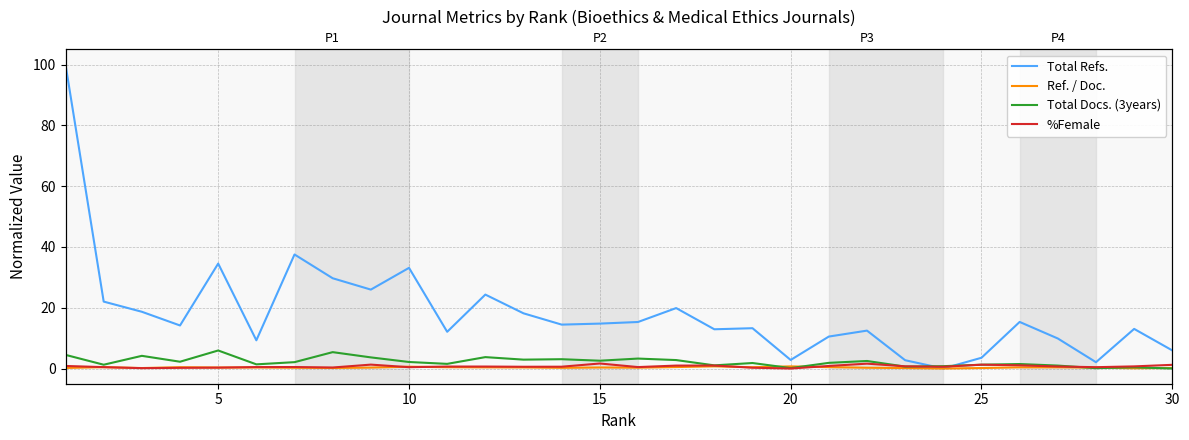

Which series ends up on top after the final intersection of %Female and Total Docs. (3years)?

%Female